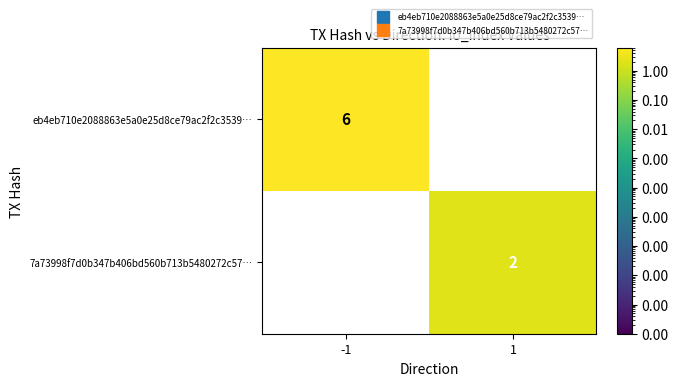

What is the sum of the eb4eb710e2088863e5a0e25d8ce79ac2f2c3539… values at -1 and 1?

6